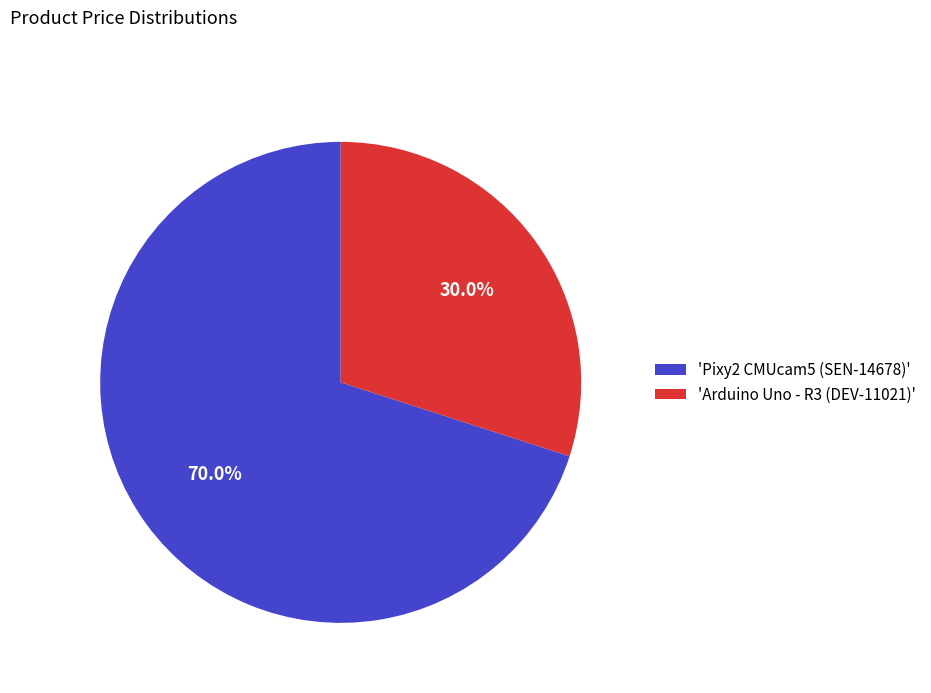

What is the ratio of the value at 'Arduino Uno - R3 (DEV-11021)' to the value at 'Pixy2 CMUcam5 (SEN-14678)'?

0.4